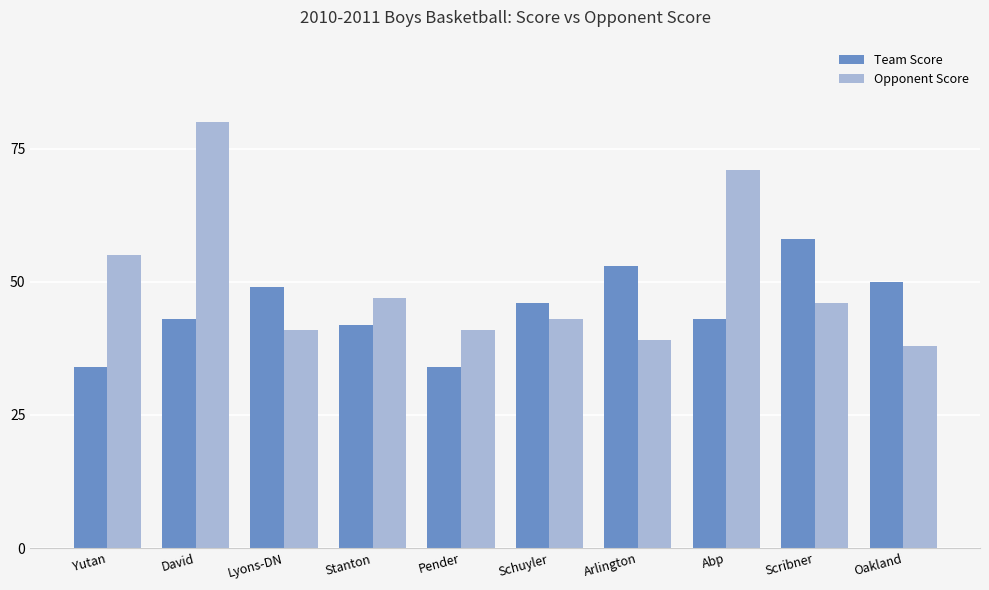

What is the smallest value displayed?

34